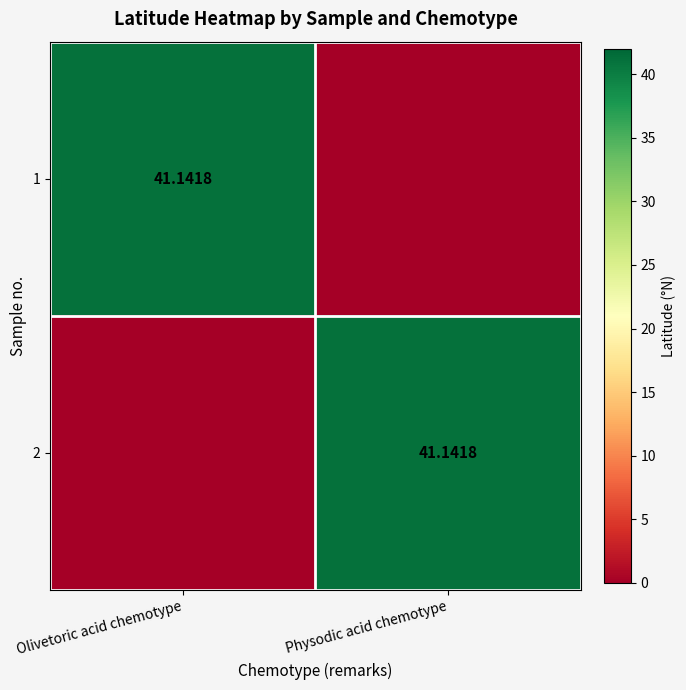

What is the sum of the 2 values at Olivetoric acid chemotype and Physodic acid chemotype?

41.1